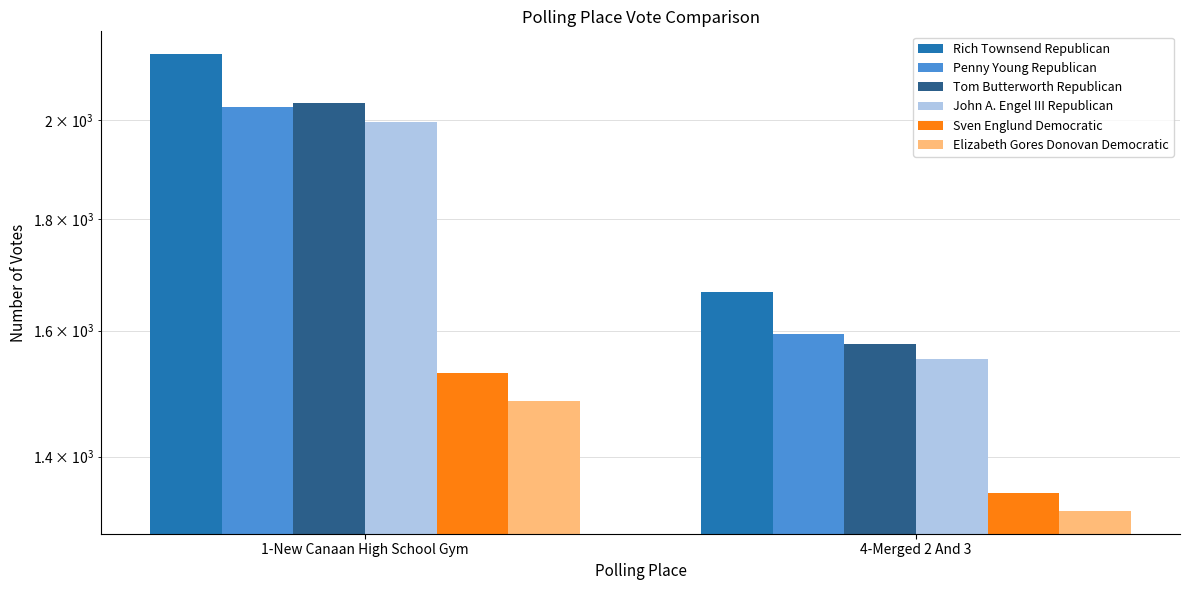

Read the Rich Townsend Republican value at 1-New Canaan High School Gym, to the nearest 5.

2145